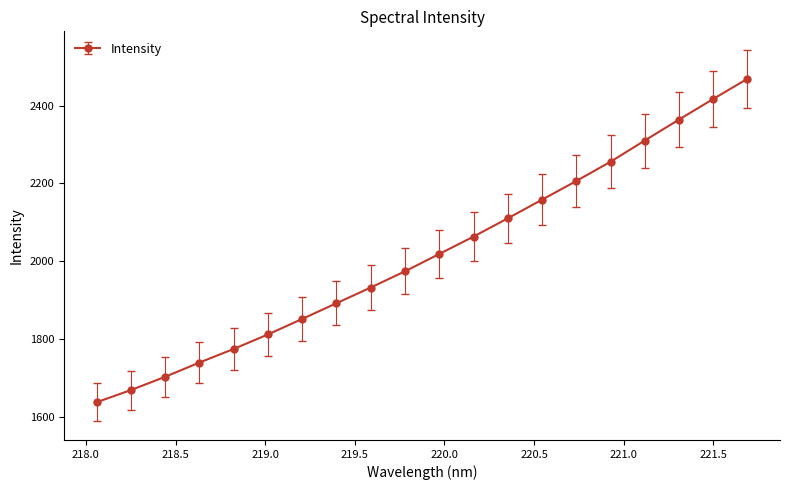

How many distinct data groups are displayed?

1